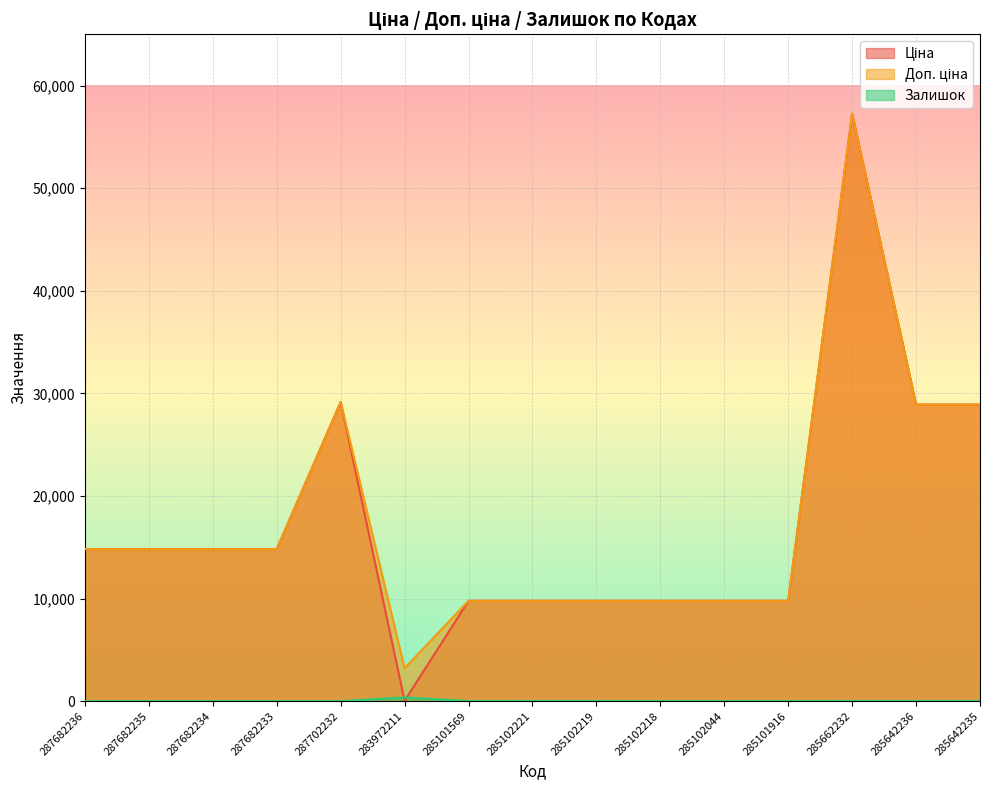

How many lines are shown in the chart?

3